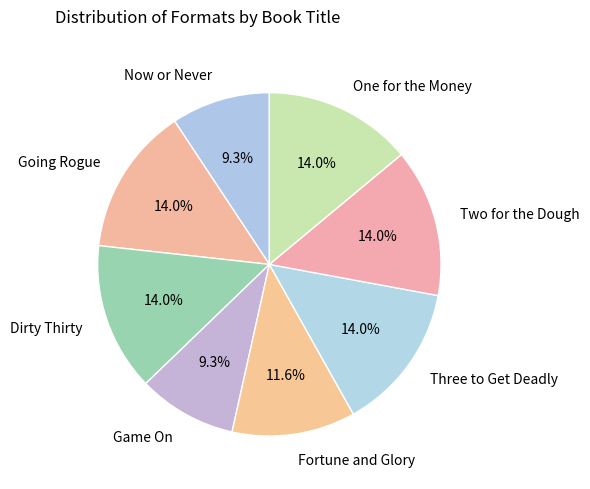

What is the ratio of the value at Three to Get Deadly to the value at Dirty Thirty?

1.0